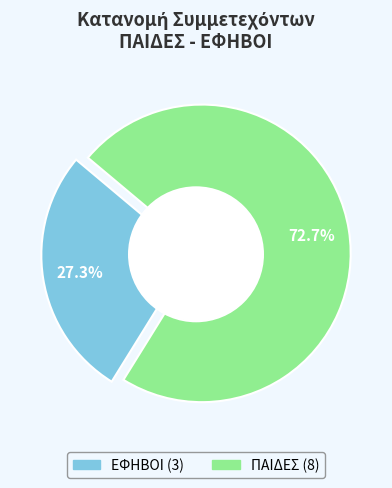

Is ΕΦΗΒΟΙ the majority of the pie?

No